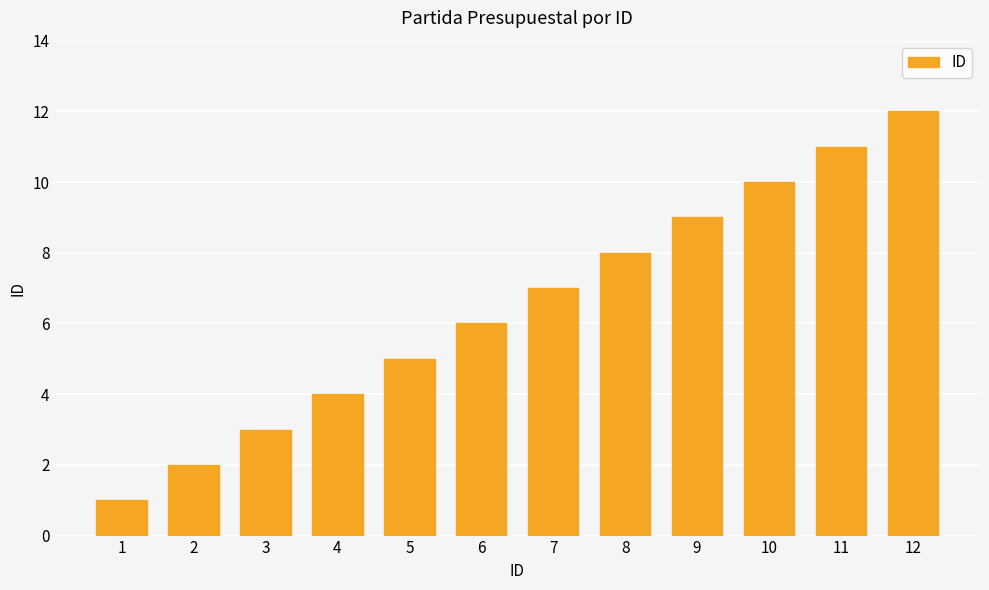

Which has a higher value, 12 or 7?

12